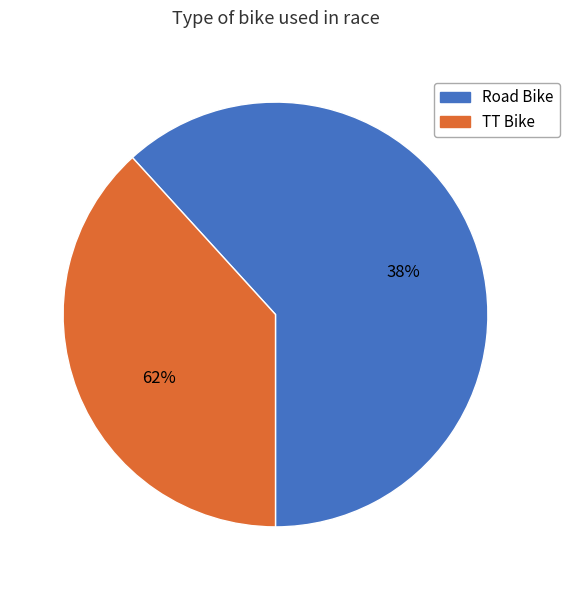

What is the majority slice?

Road Bike